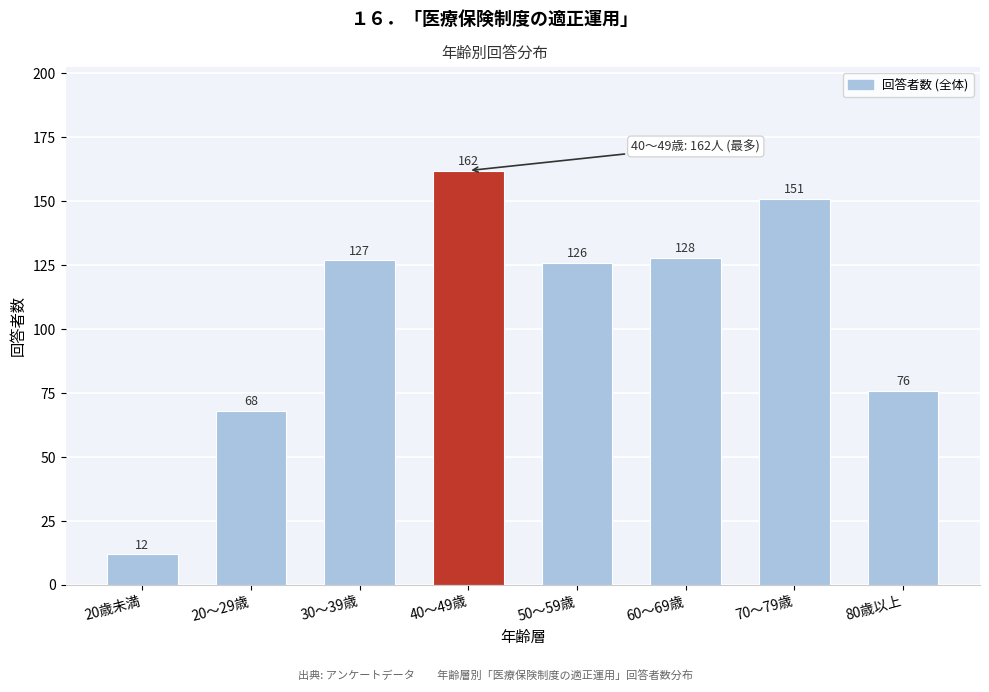

Reading left to right, list all the values displayed in this chart.

20歳未満=12	20～29歳=68	30～39歳=127	40～49歳=162	50～59歳=126	60～69歳=128	70～79歳=151	80歳以上=76